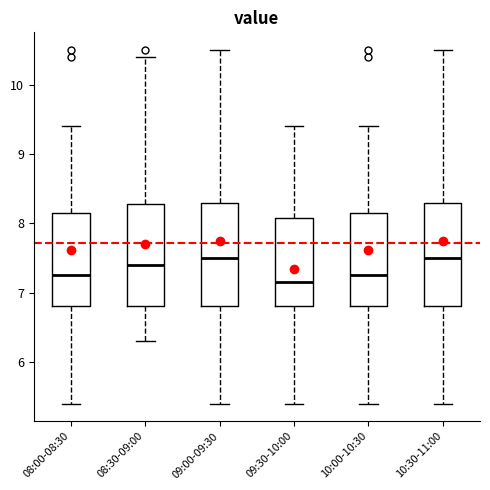

Where is the lower edge of the box for 08:00-08:30 on the y-axis? The values are not printed on the chart, so give them approximately, as read against the axis.

6.8